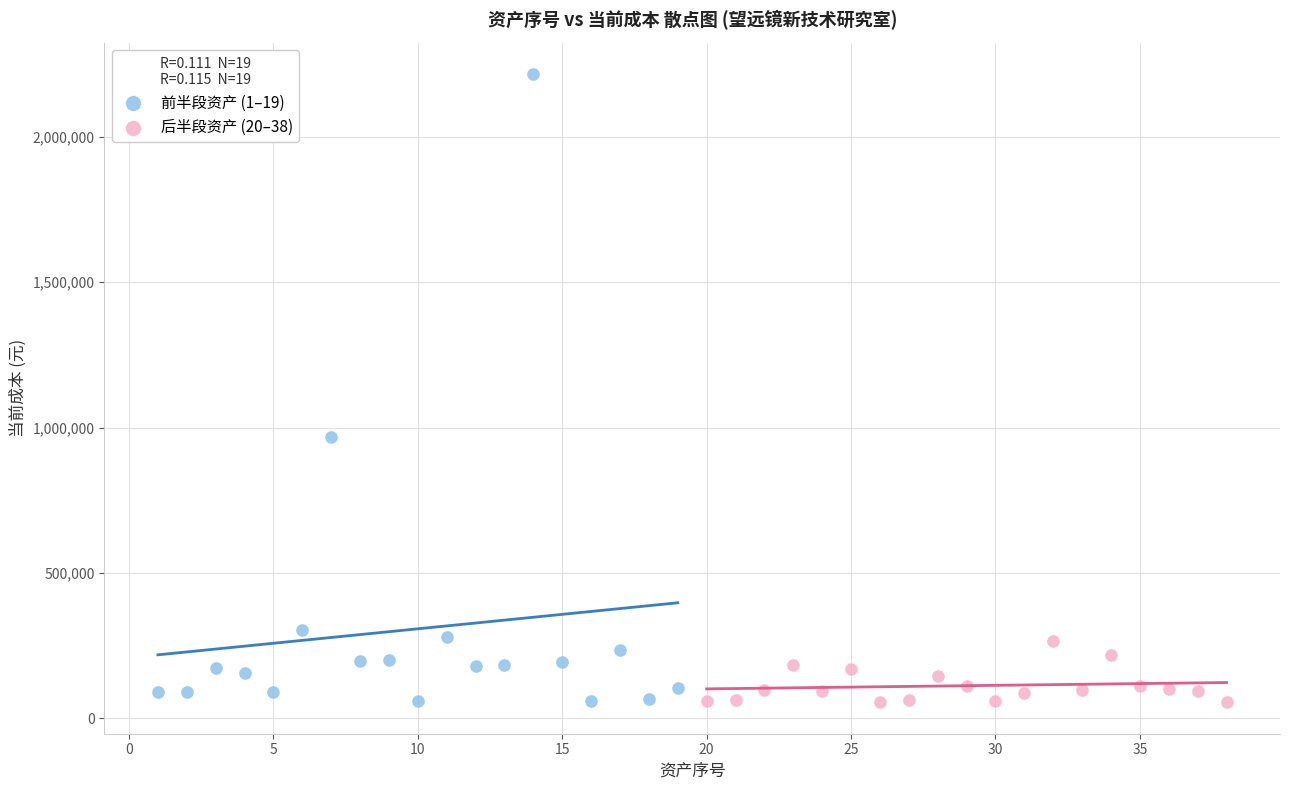

Which series has the largest Y range (max minus min)?

前半段资产 (1–19)